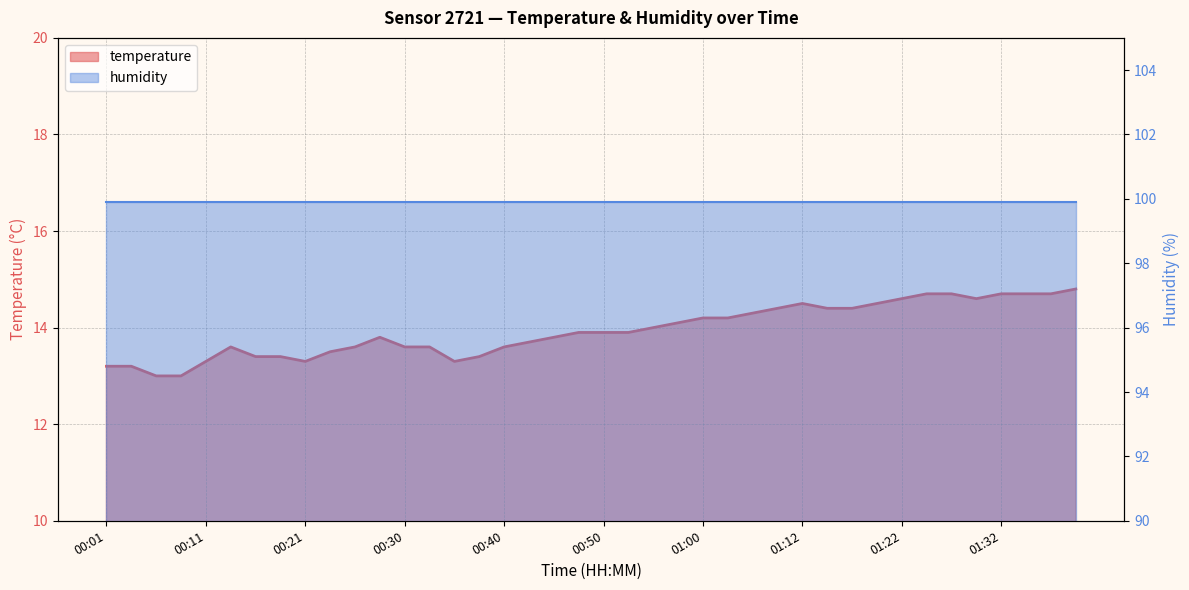

Rank the categories by value from lowest to highest.

00:06, 00:09, 00:01, 00:04, 00:11, 00:21, 00:35, 00:16, 00:18, 00:38, 00:23, 00:13, 00:26, 00:30, 00:33, 00:40, 00:43, 00:28, 00:45, 00:47, 00:50, 00:52, 00:55, 00:57, 01:00, 01:02, 01:04, 01:10, 01:14, 01:17, 01:12, 01:19, 01:22, 01:29, 01:25, 01:27, 01:32, 01:34, 01:37, 01:39